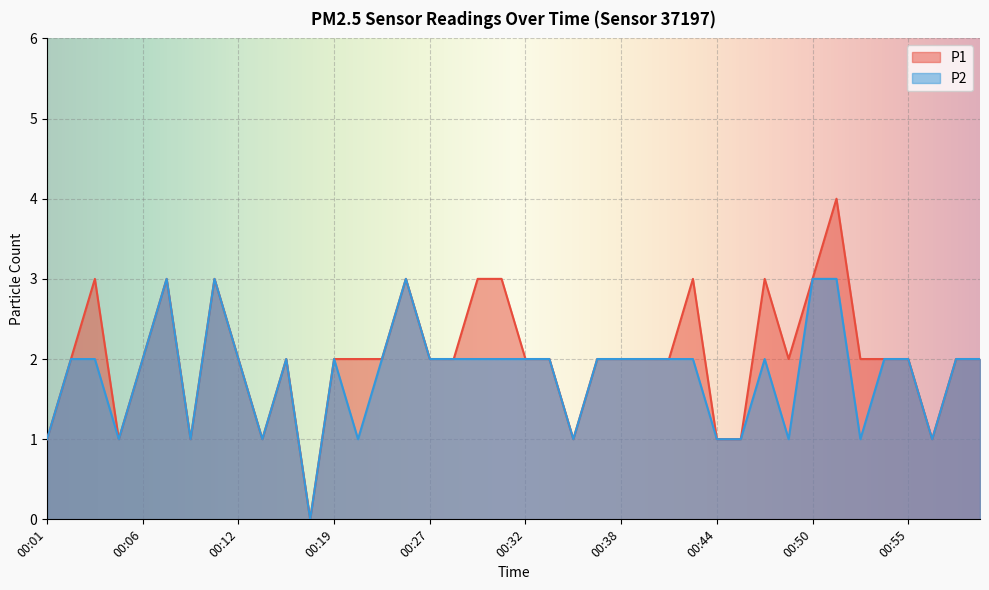

At which category does the chart reach its peak across all series?

00:51